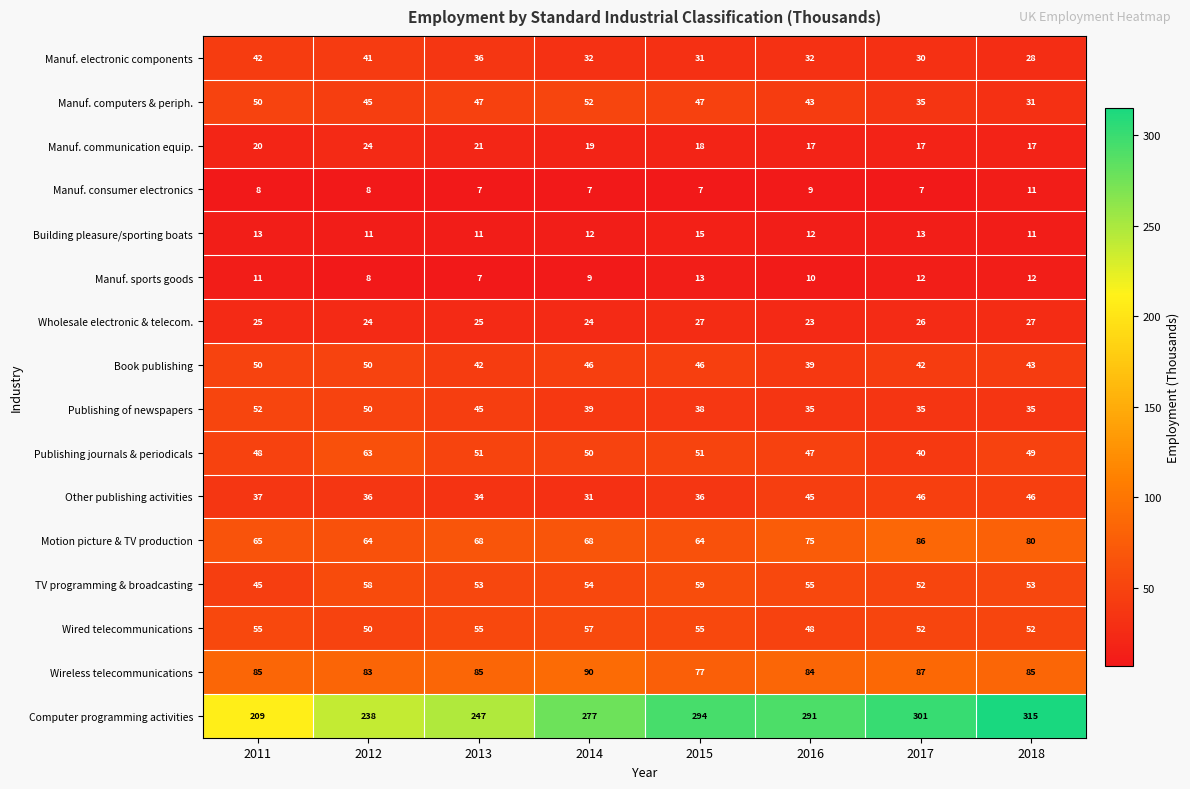

Which series has the widest spread of values?

Computer programming activities